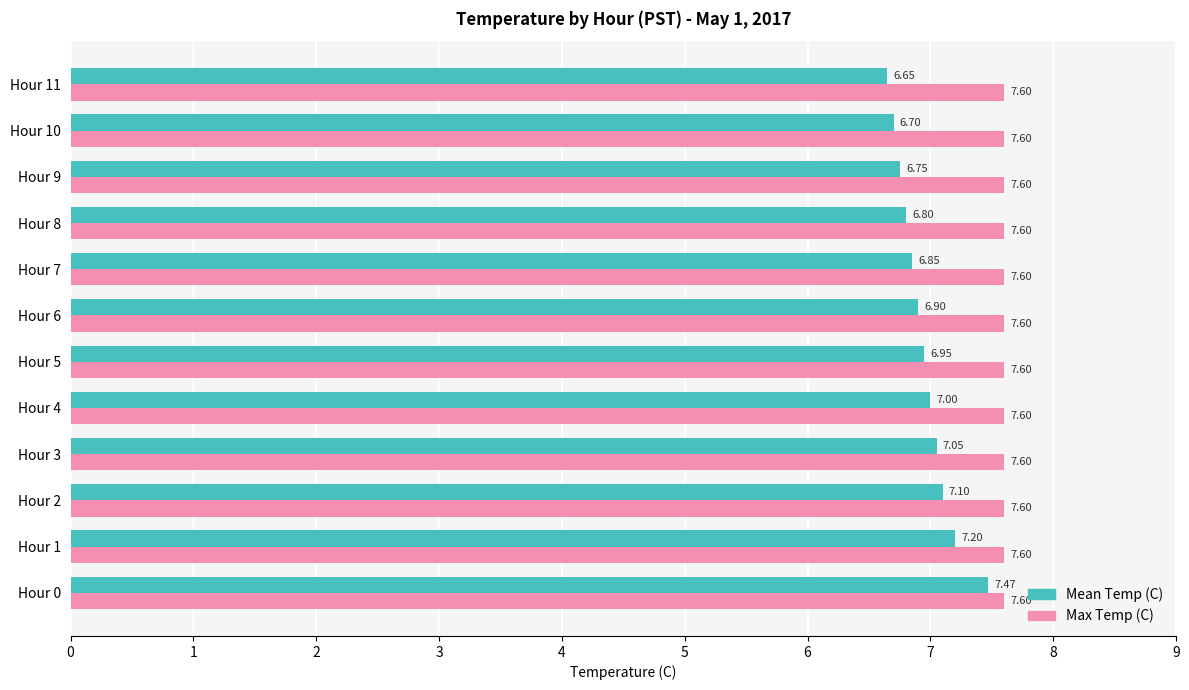

What is the difference between the highest and lowest values at Hour 4?

0.6